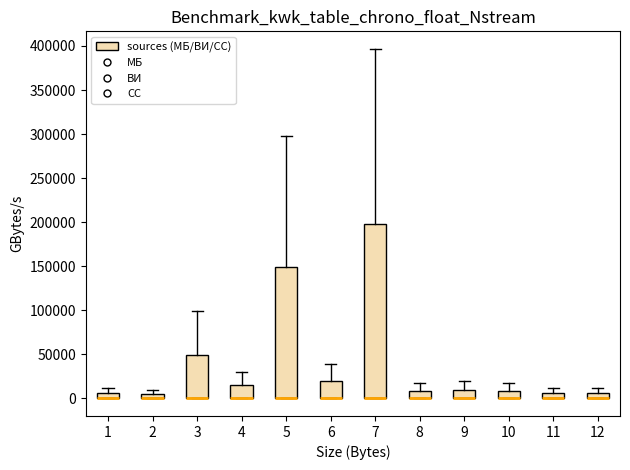

Where is the upper edge of the box at x = 4 on the y-axis? The values are not printed on the chart, so give them approximately, as read against the axis.

15000